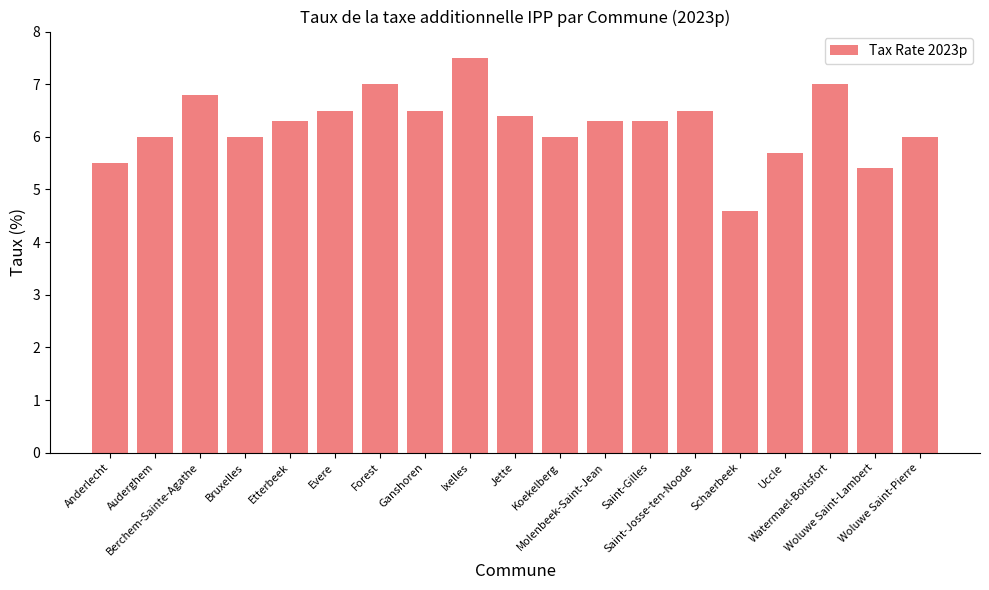

Between Watermael-Boitsfort and Evere, which is larger?

Watermael-Boitsfort